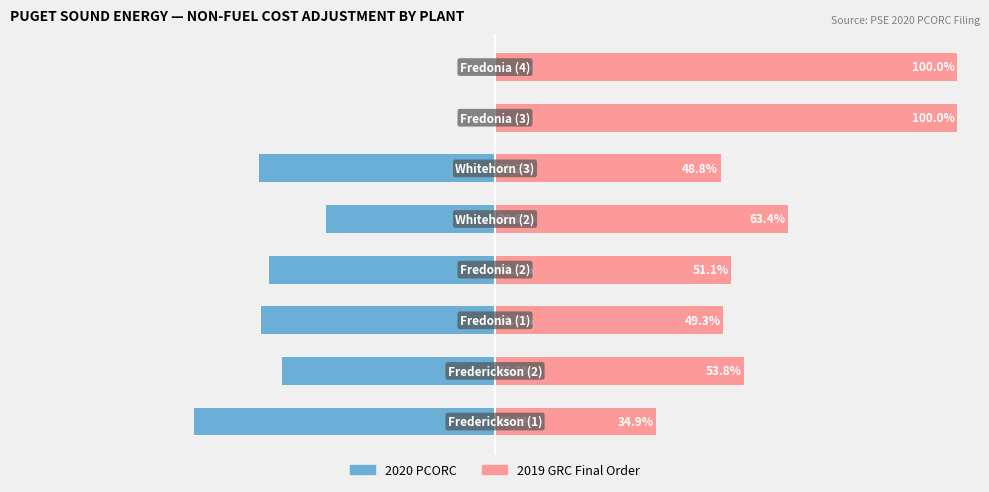

What is the sum of the 2019 GRC Final Order values at 0 and 6?

134.9